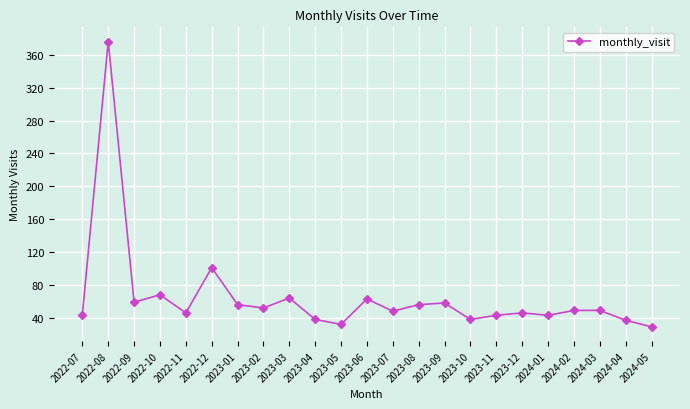

What is the difference between the maximum and minimum values?

347